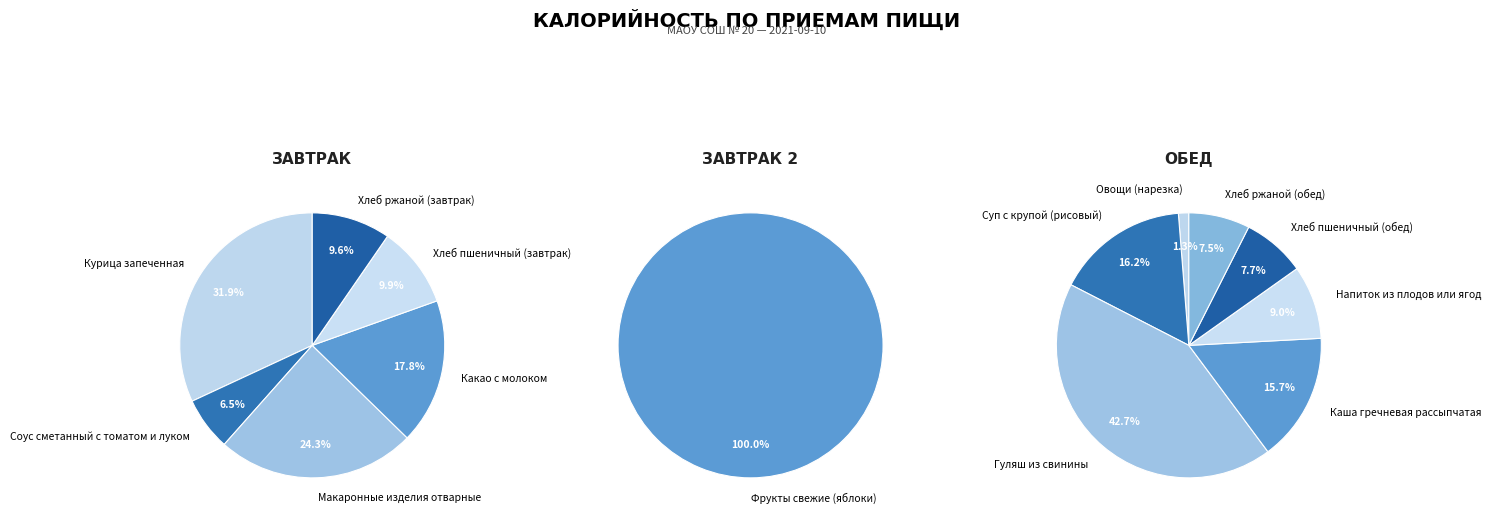

Between Хлеб пшеничный (завтрак) and Хлеб ржаной (завтрак), which is larger?

Хлеб пшеничный (завтрак)